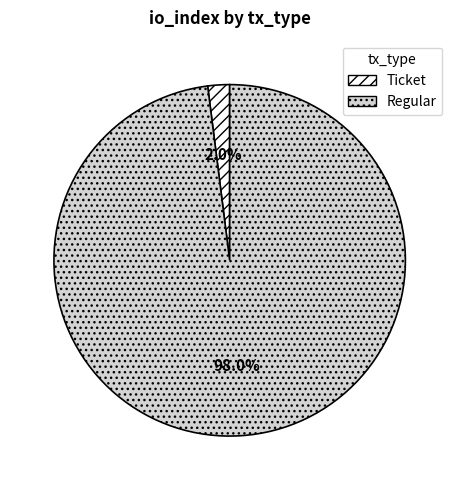

Which category accounts for the majority?

Regular